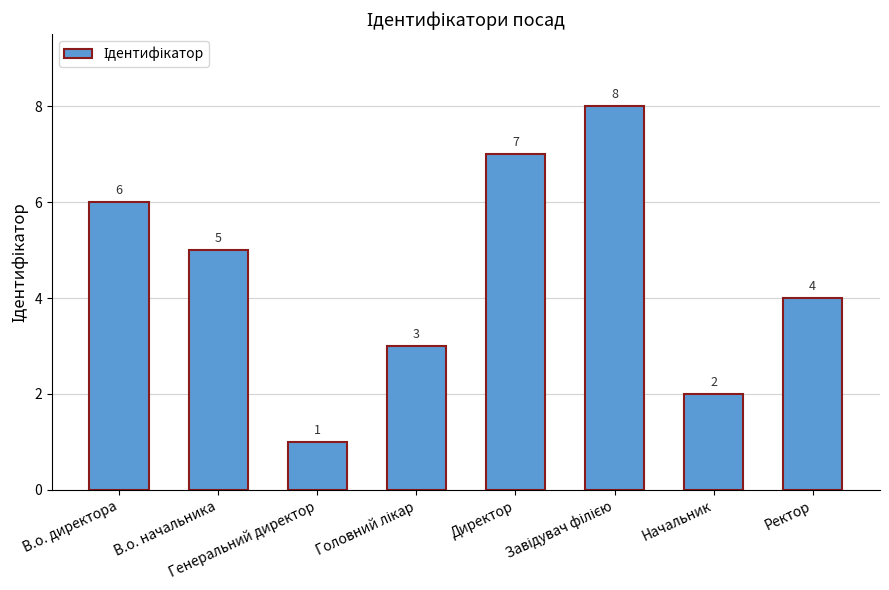

Count the values in the range 3 to 7.

5